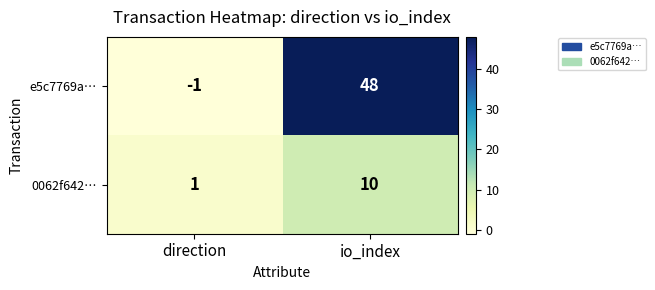

Reading left to right, list all the values displayed in this chart.

e5c7769a…: -1	48
0062f642…: 1	10